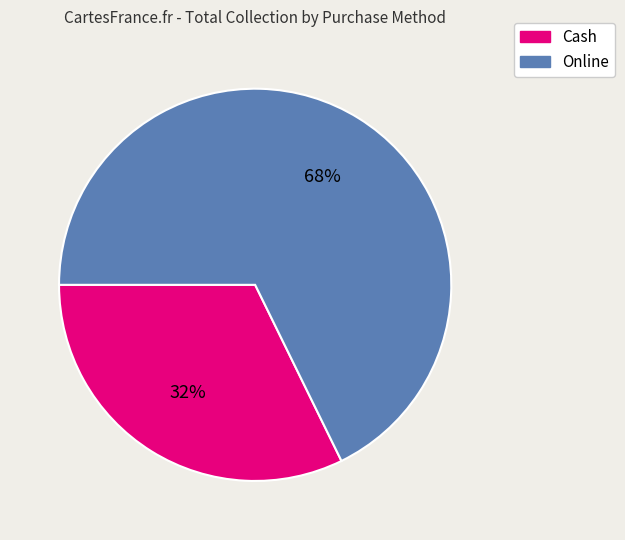

Count the number of slices in the pie.

2